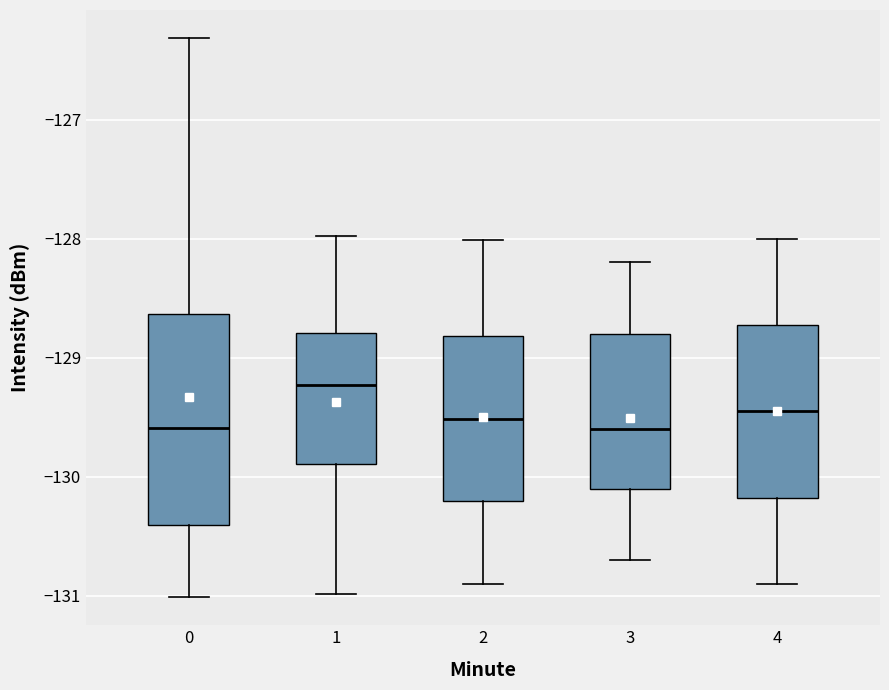

Which box has the highest median line?

1